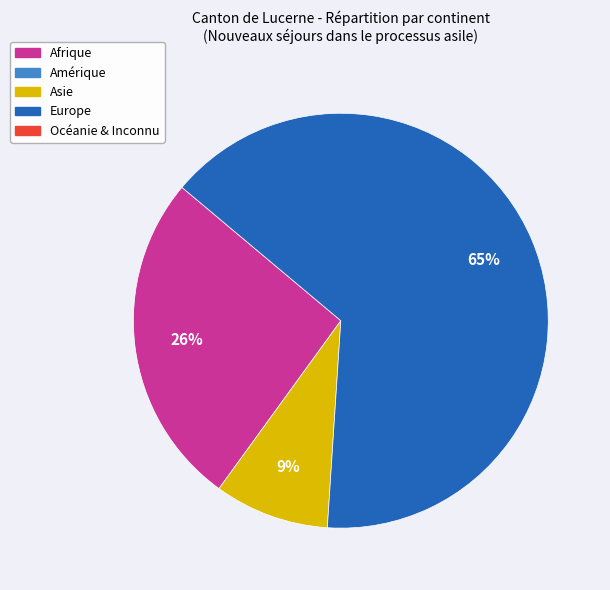

To the nearest percent, what is the difference between the largest and smallest slice percentages?

56%